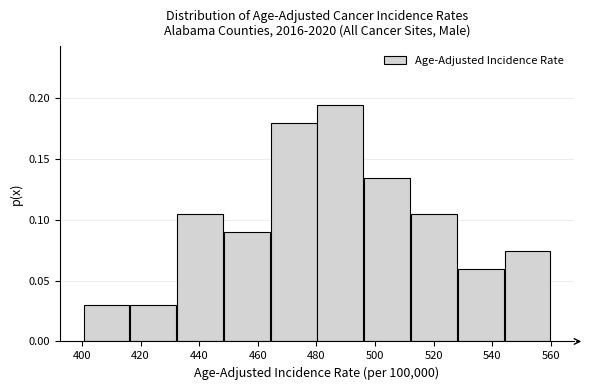

Over which range of the x-axis is the bar tallest?

480 to 496